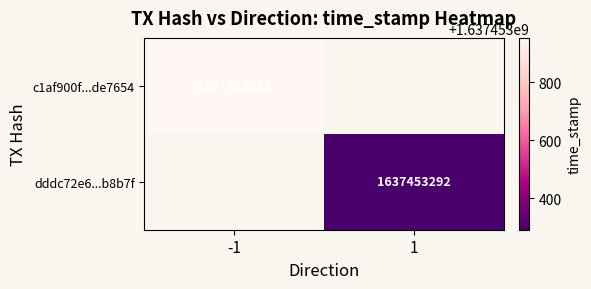

What is the difference between the highest and lowest values at time_stamp?

660